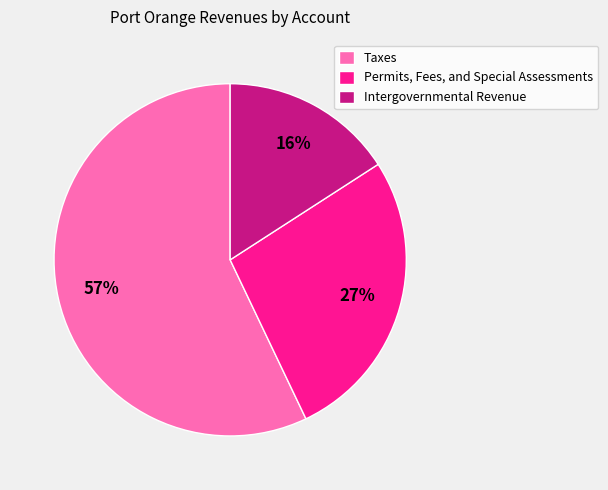

What is the ratio of the value at Permits, Fees, and Special Assessments to the value at Taxes?

0.5